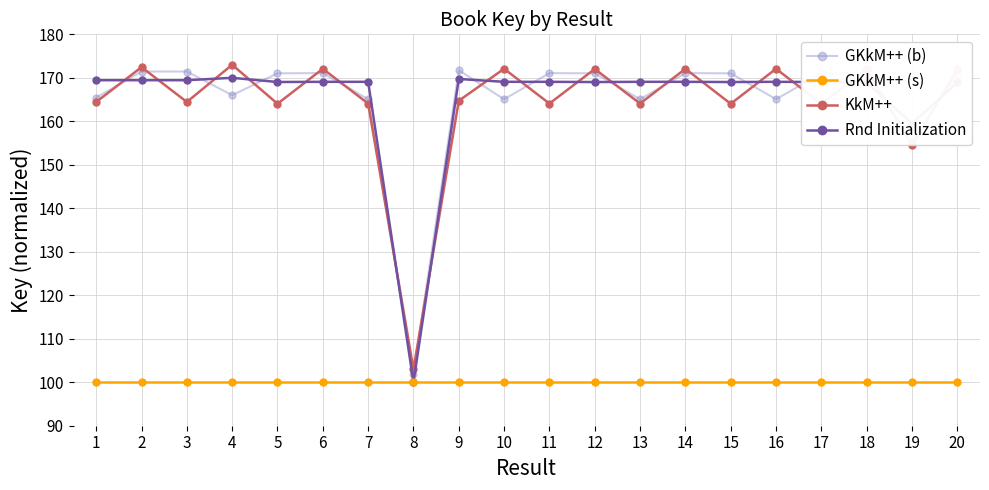

What is the highest value of the Rnd Initialization series?

170.0